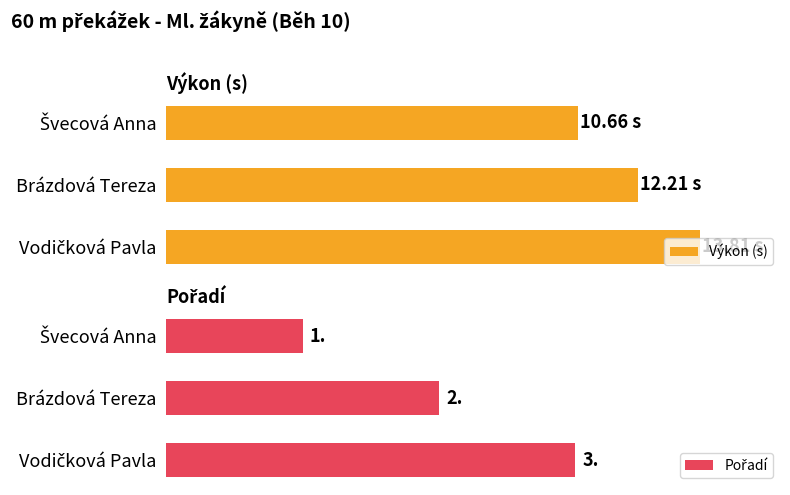

Count the number of categories in the chart.

3